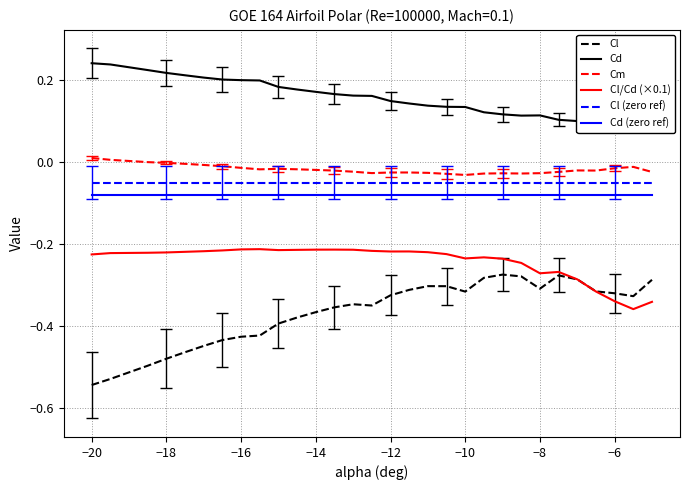

Rank the series by their maximum value, from highest to lowest.

Cd, Cm, Cl (zero ref), Cd (zero ref), Cl/Cd (×0.1), Cl